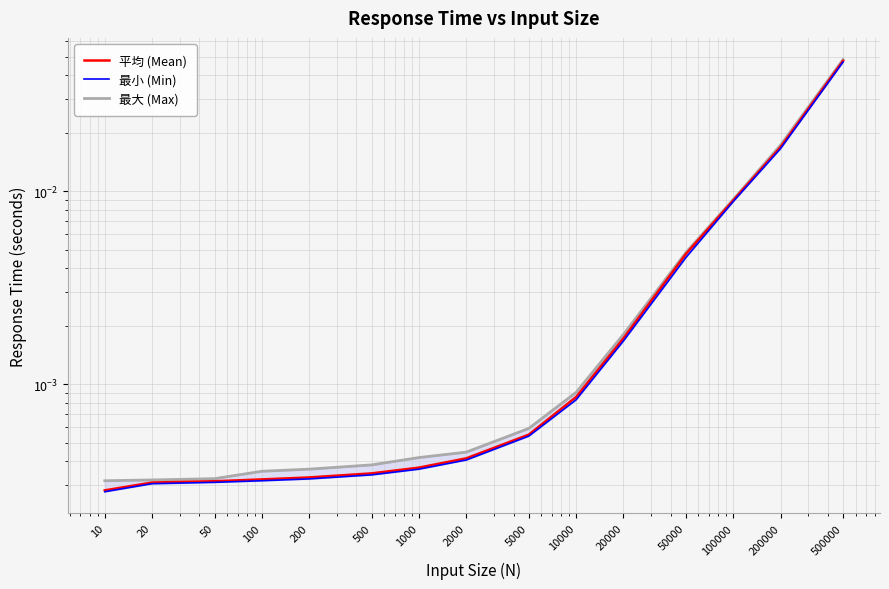

Reading right to left, list all the values displayed in this chart.

平均 (Mean): 500000=0.0	200000=0.0	100000=0.0	50000=0.0	20000=0.0	10000=0.0	5000=0.0	2000=0.0	1000=0.0	500=0.0	200=0.0	100=0.0	50=0.0	20=0.0	10=0.0
最小 (Min): 500000=0.0	200000=0.0	100000=0.0	50000=0.0	20000=0.0	10000=0.0	5000=0.0	2000=0.0	1000=0.0	500=0.0	200=0.0	100=0.0	50=0.0	20=0.0	10=0.0
最大 (Max): 500000=0.0	200000=0.0	100000=0.0	50000=0.0	20000=0.0	10000=0.0	5000=0.0	2000=0.0	1000=0.0	500=0.0	200=0.0	100=0.0	50=0.0	20=0.0	10=0.0